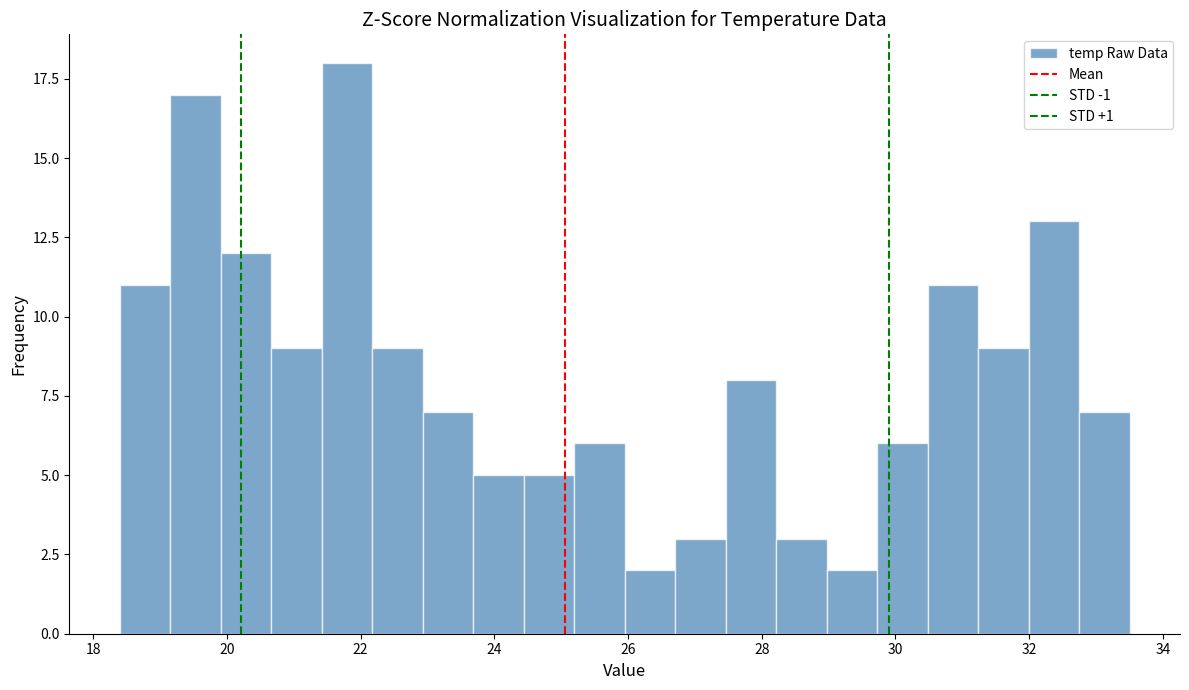

Read against the x-axis, roughly where is the centre of the tallest bar?

21.8